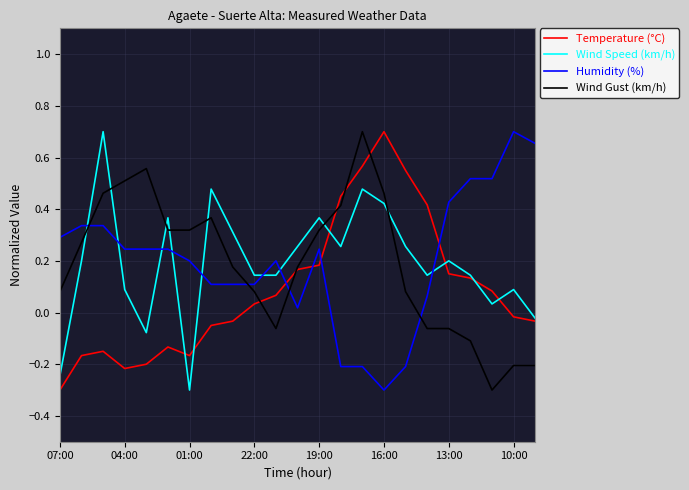

How many intersections are there between Humidity (%) and Temperature (°C)?

4